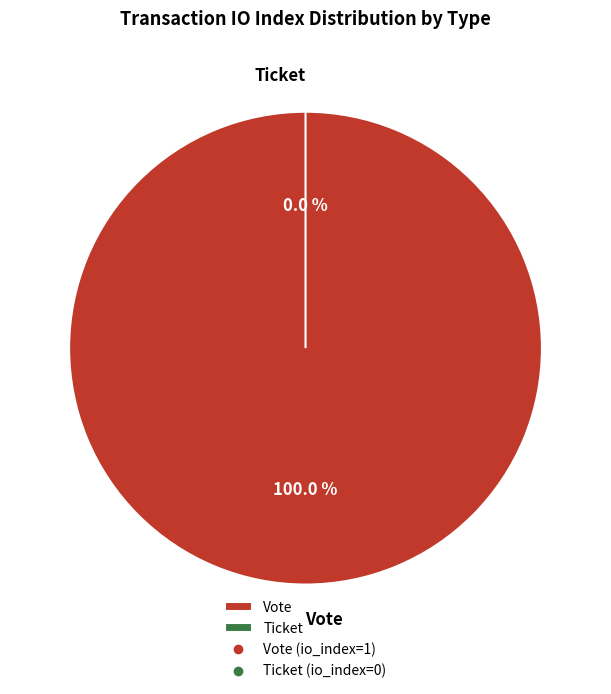

Which category has the smallest portion of the pie?

Ticket